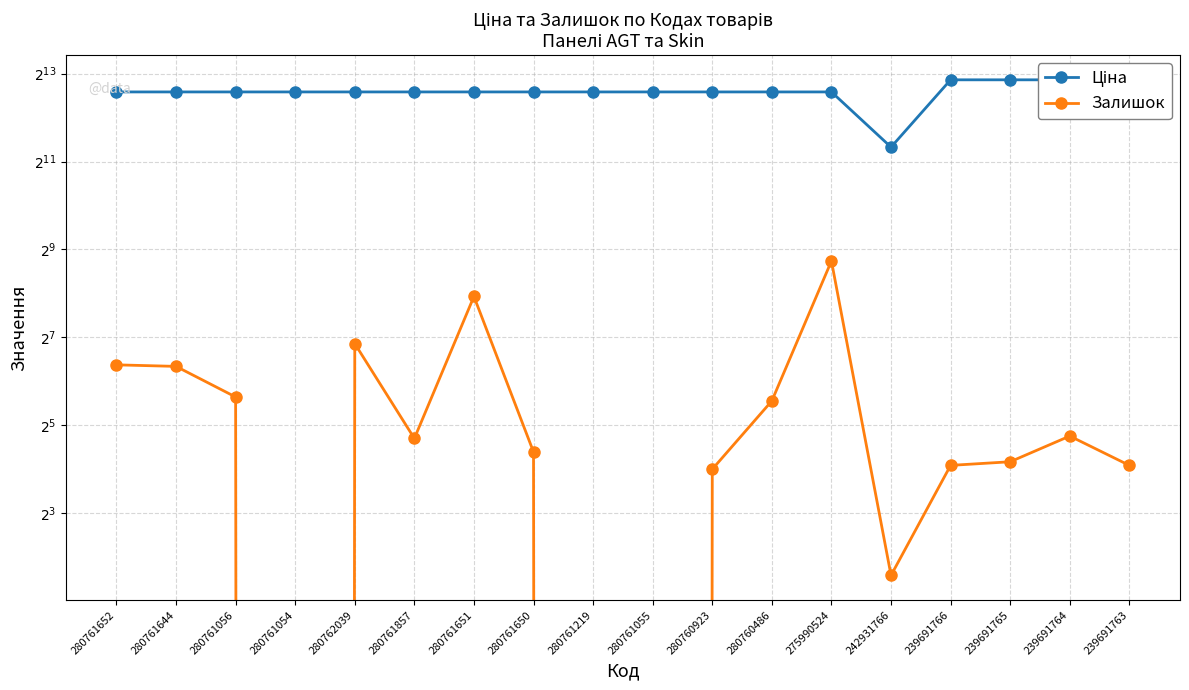

Which series changed the most between 280761652 and 242931766?

Ціна